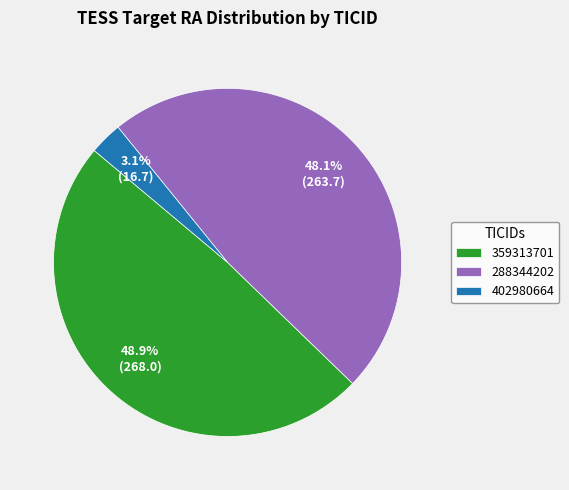

To the nearest percent, what portion does 402980664 represent?

3%